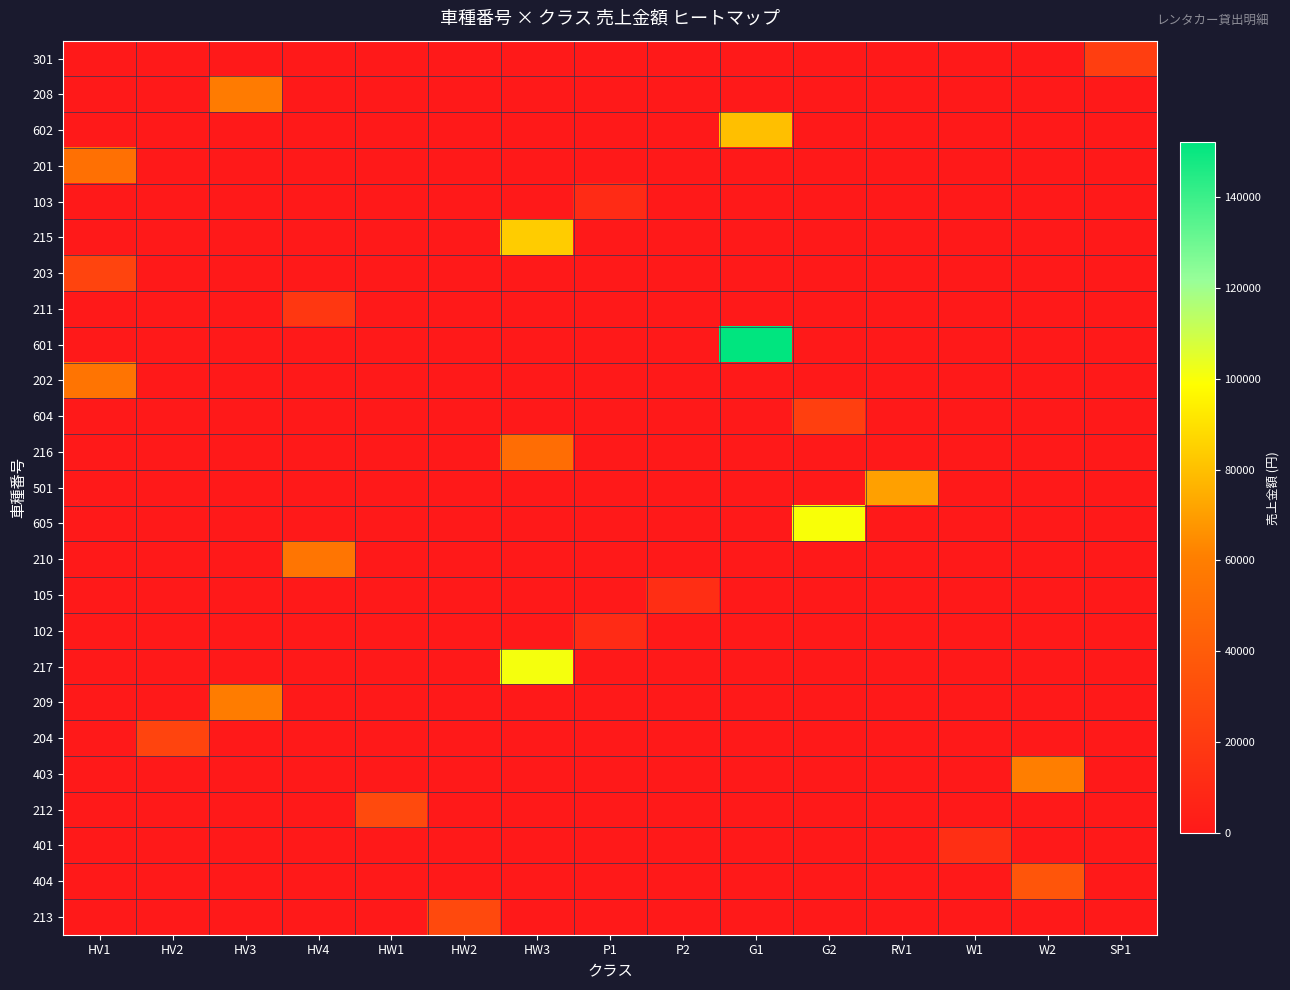

Reading left to right, list all the values displayed in this chart.

301: HV1=0	HV2=0	HV3=0	HV4=0	HW1=0	HW2=0	HW3=0	P1=0	P2=0	G1=0	G2=0	RV1=0	W1=0	W2=0	SP1=22000
208: HV1=0	HV2=0	HV3=58200	HV4=0	HW1=0	HW2=0	HW3=0	P1=0	P2=0	G1=0	G2=0	RV1=0	W1=0	W2=0	SP1=0
602: HV1=0	HV2=0	HV3=0	HV4=0	HW1=0	HW2=0	HW3=0	P1=0	P2=0	G1=80000	G2=0	RV1=0	W1=0	W2=0	SP1=0
201: HV1=52000	HV2=0	HV3=0	HV4=0	HW1=0	HW2=0	HW3=0	P1=0	P2=0	G1=0	G2=0	RV1=0	W1=0	W2=0	SP1=0
103: HV1=0	HV2=0	HV3=0	HV4=0	HW1=0	HW2=0	HW3=0	P1=10800	P2=0	G1=0	G2=0	RV1=0	W1=0	W2=0	SP1=0
215: HV1=0	HV2=0	HV3=0	HV4=0	HW1=0	HW2=0	HW3=84000	P1=0	P2=0	G1=0	G2=0	RV1=0	W1=0	W2=0	SP1=0
203: HV1=26000	HV2=0	HV3=0	HV4=0	HW1=0	HW2=0	HW3=0	P1=0	P2=0	G1=0	G2=0	RV1=0	W1=0	W2=0	SP1=0
211: HV1=0	HV2=0	HV3=0	HV4=18400	HW1=0	HW2=0	HW3=0	P1=0	P2=0	G1=0	G2=0	RV1=0	W1=0	W2=0	SP1=0
601: HV1=0	HV2=0	HV3=0	HV4=0	HW1=0	HW2=0	HW3=0	P1=0	P2=0	G1=152000	G2=0	RV1=0	W1=0	W2=0	SP1=0
202: HV1=54400	HV2=0	HV3=0	HV4=0	HW1=0	HW2=0	HW3=0	P1=0	P2=0	G1=0	G2=0	RV1=0	W1=0	W2=0	SP1=0
604: HV1=0	HV2=0	HV3=0	HV4=0	HW1=0	HW2=0	HW3=0	P1=0	P2=0	G1=0	G2=23000	RV1=0	W1=0	W2=0	SP1=0
216: HV1=0	HV2=0	HV3=0	HV4=0	HW1=0	HW2=0	HW3=50400	P1=0	P2=0	G1=0	G2=0	RV1=0	W1=0	W2=0	SP1=0
501: HV1=0	HV2=0	HV3=0	HV4=0	HW1=0	HW2=0	HW3=0	P1=0	P2=0	G1=0	G2=0	RV1=70400	W1=0	W2=0	SP1=0
605: HV1=0	HV2=0	HV3=0	HV4=0	HW1=0	HW2=0	HW3=0	P1=0	P2=0	G1=0	G2=100000	RV1=0	W1=0	W2=0	SP1=0
210: HV1=0	HV2=0	HV3=0	HV4=55200	HW1=0	HW2=0	HW3=0	P1=0	P2=0	G1=0	G2=0	RV1=0	W1=0	W2=0	SP1=0
105: HV1=0	HV2=0	HV3=0	HV4=0	HW1=0	HW2=0	HW3=0	P1=0	P2=13000	G1=0	G2=0	RV1=0	W1=0	W2=0	SP1=0
102: HV1=0	HV2=0	HV3=0	HV4=0	HW1=0	HW2=0	HW3=0	P1=10800	P2=0	G1=0	G2=0	RV1=0	W1=0	W2=0	SP1=0
217: HV1=0	HV2=0	HV3=0	HV4=0	HW1=0	HW2=0	HW3=100800	P1=0	P2=0	G1=0	G2=0	RV1=0	W1=0	W2=0	SP1=0
209: HV1=0	HV2=0	HV3=59000	HV4=0	HW1=0	HW2=0	HW3=0	P1=0	P2=0	G1=0	G2=0	RV1=0	W1=0	W2=0	SP1=0
204: HV1=0	HV2=26100	HV3=0	HV4=0	HW1=0	HW2=0	HW3=0	P1=0	P2=0	G1=0	G2=0	RV1=0	W1=0	W2=0	SP1=0
403: HV1=0	HV2=0	HV3=0	HV4=0	HW1=0	HW2=0	HW3=0	P1=0	P2=0	G1=0	G2=0	RV1=0	W1=0	W2=60000	SP1=0
212: HV1=0	HV2=0	HV3=0	HV4=0	HW1=29100	HW2=0	HW3=0	P1=0	P2=0	G1=0	G2=0	RV1=0	W1=0	W2=0	SP1=0
401: HV1=0	HV2=0	HV3=0	HV4=0	HW1=0	HW2=0	HW3=0	P1=0	P2=0	G1=0	G2=0	RV1=0	W1=13200	W2=0	SP1=0
404: HV1=0	HV2=0	HV3=0	HV4=0	HW1=0	HW2=0	HW3=0	P1=0	P2=0	G1=0	G2=0	RV1=0	W1=0	W2=36000	SP1=0
213: HV1=0	HV2=0	HV3=0	HV4=0	HW1=0	HW2=29000	HW3=0	P1=0	P2=0	G1=0	G2=0	RV1=0	W1=0	W2=0	SP1=0